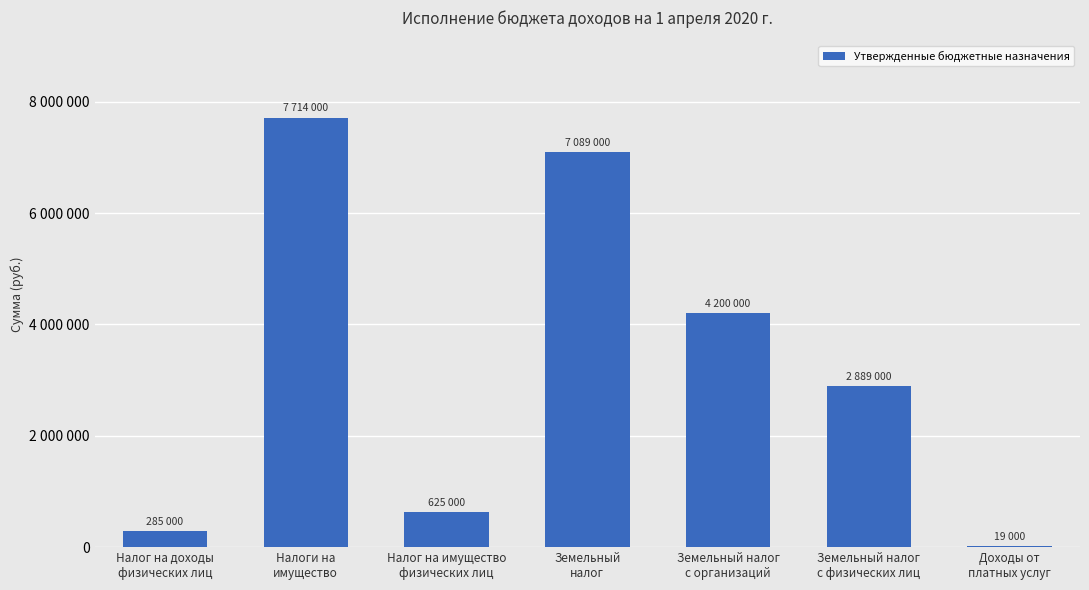

What is the smallest value displayed?

19000